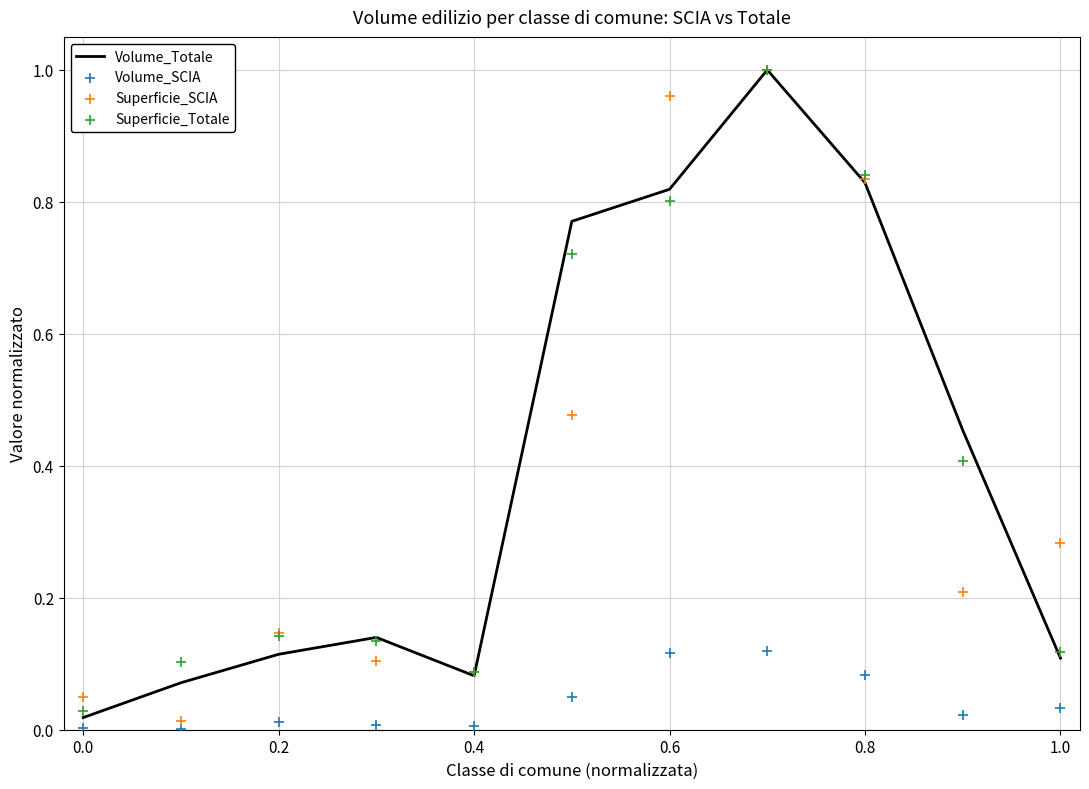

Which series reaches the maximum Y coordinate?

Volume_Totale